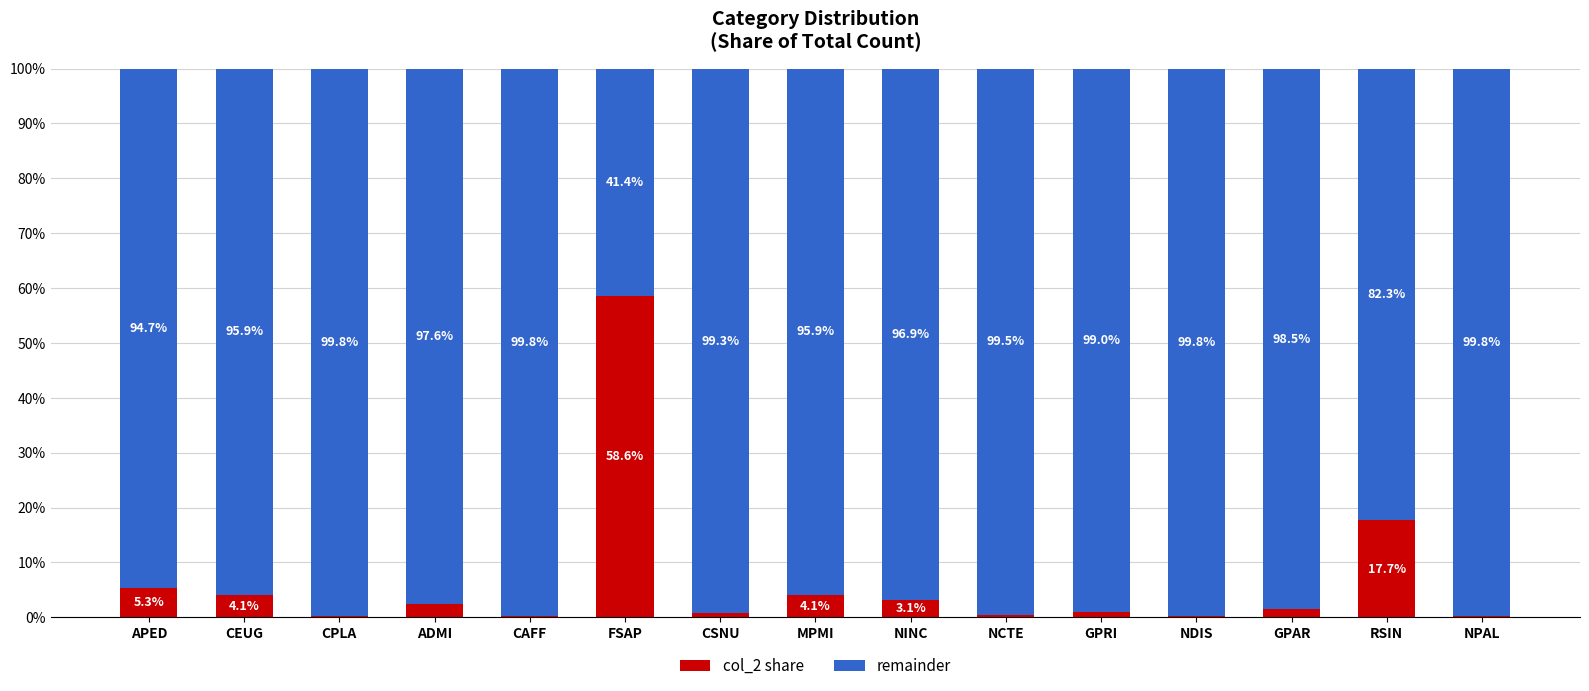

What is the total value across all series at GPAR?

100.0